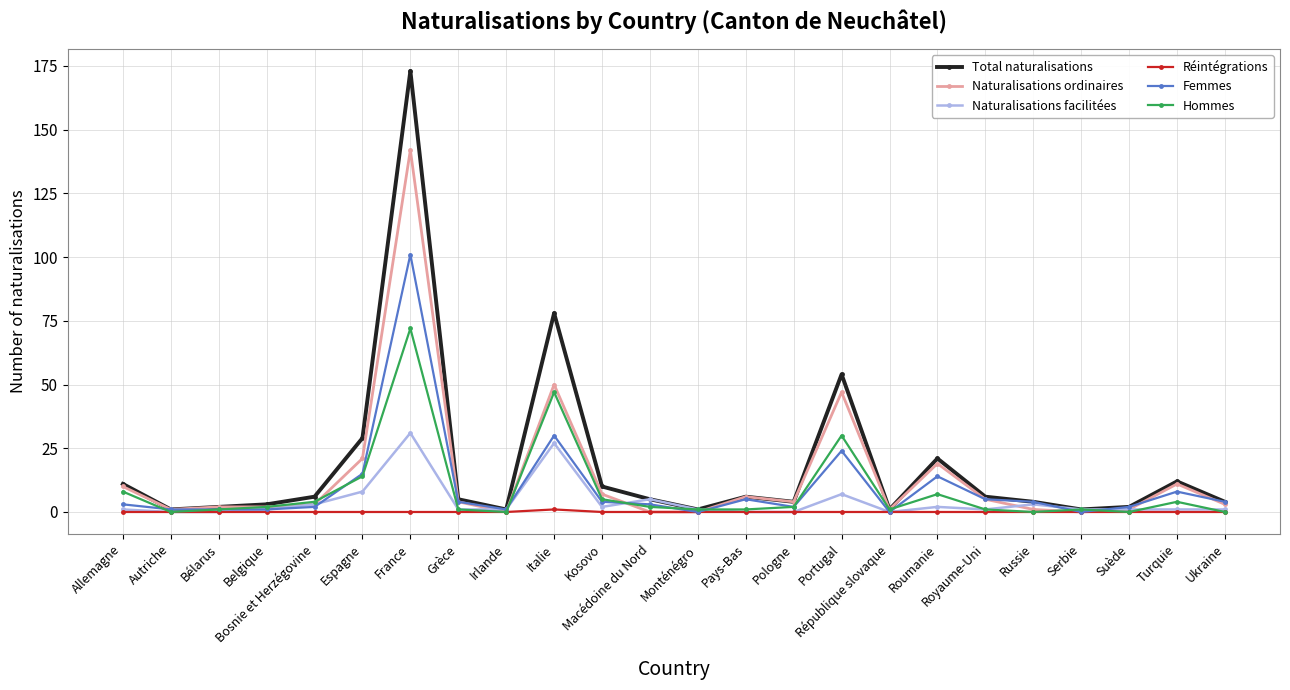

True or false: Total naturalisations has more than 2 points higher than both neighbors.

True